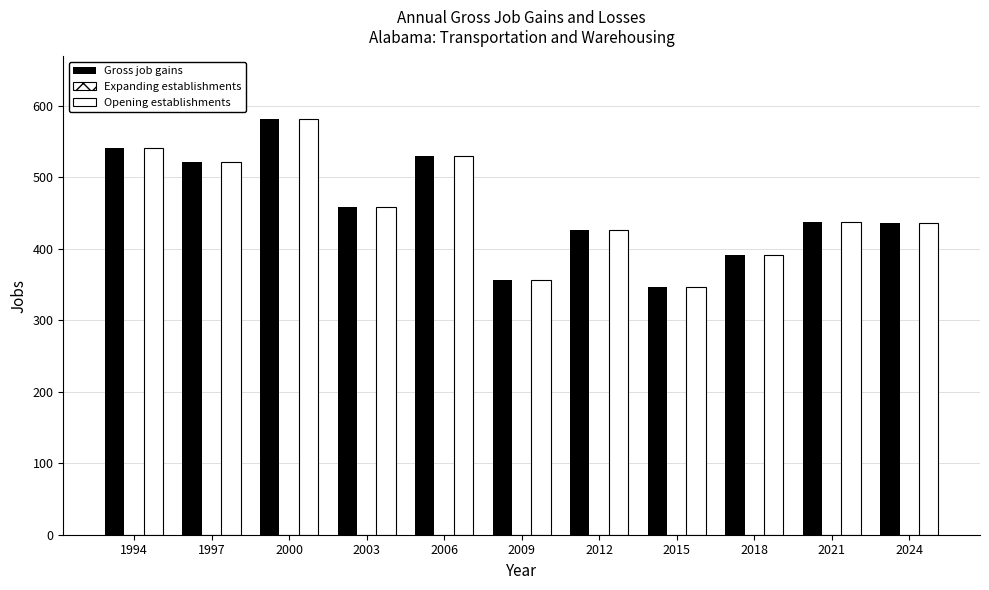

Is it true that Gross job gains equals 126 at 2021?

False